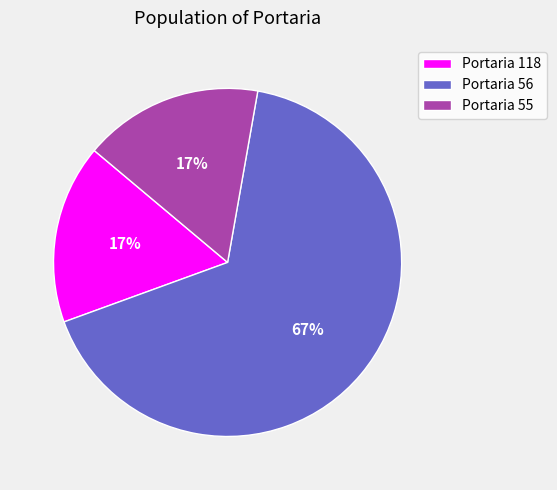

Is the sum of Portaria 118 and Portaria 55 greater than half?

No